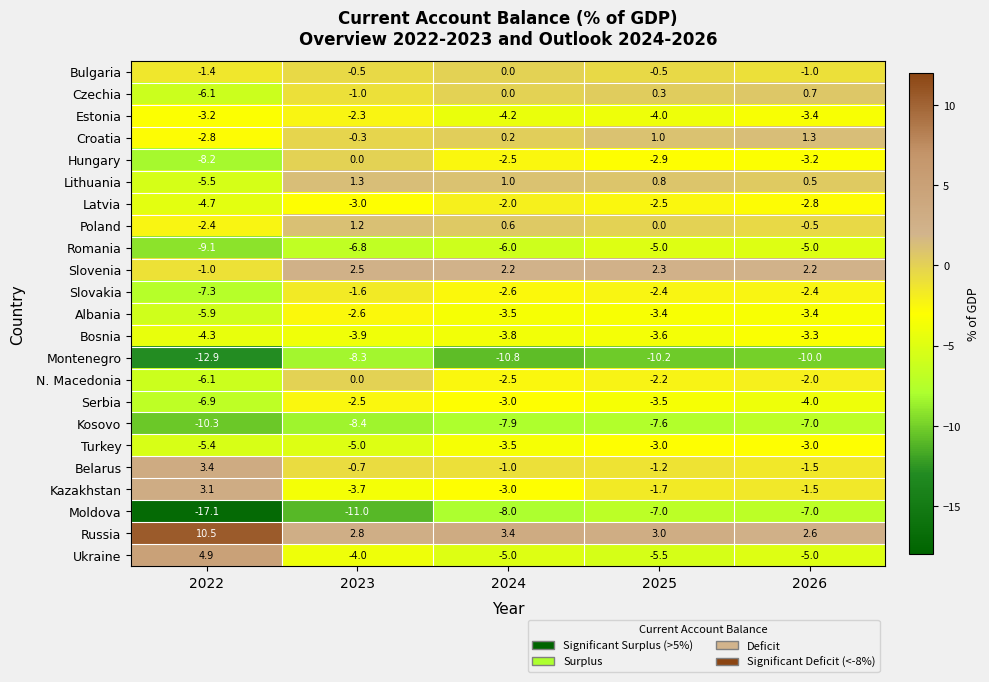

How many values in the Hungary series exceed -2?

1